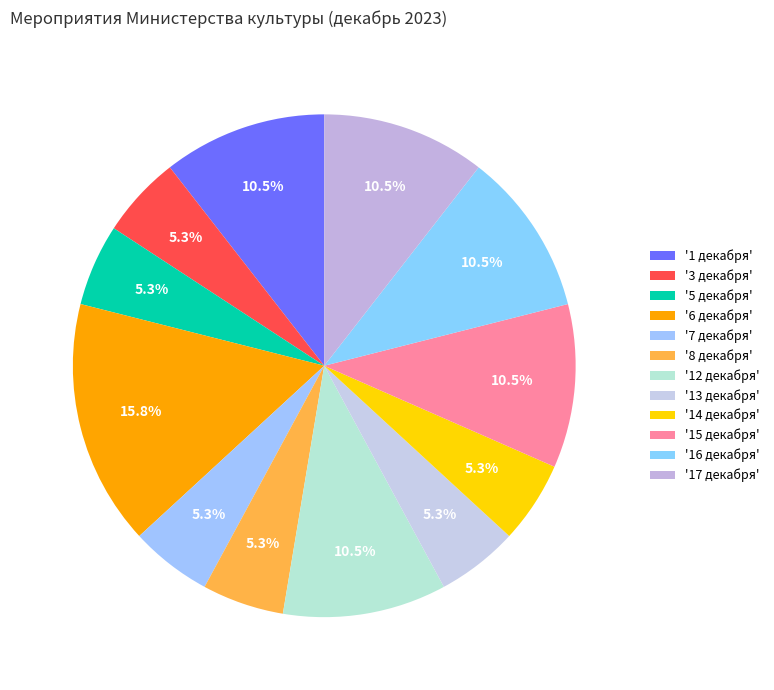

To the nearest percent, what is the average slice percentage?

8%